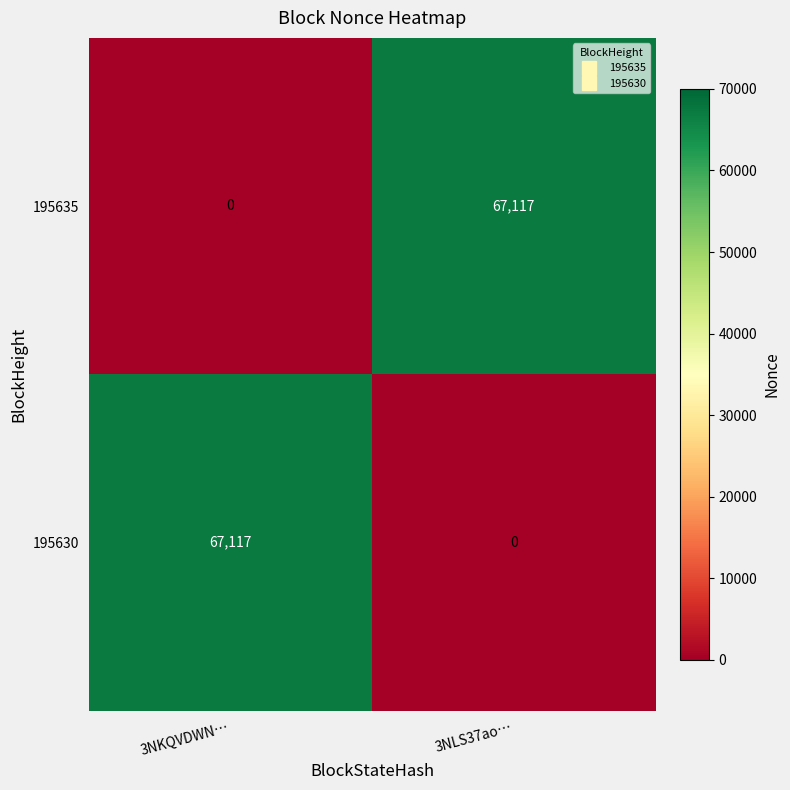

What is the difference between the 195630 values at 3NLS37ao… and 3NKQVDWN…?

67117